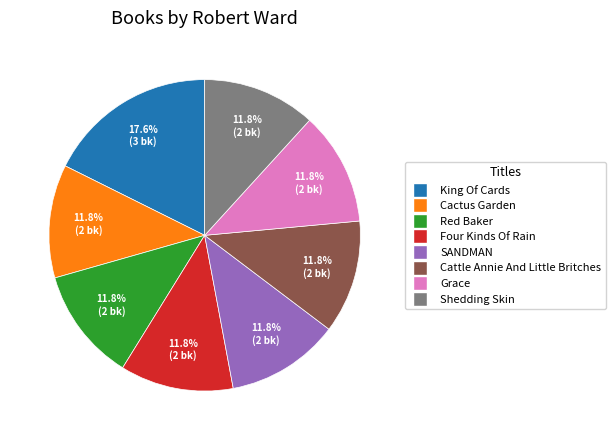

Count the number of slices in the pie.

8